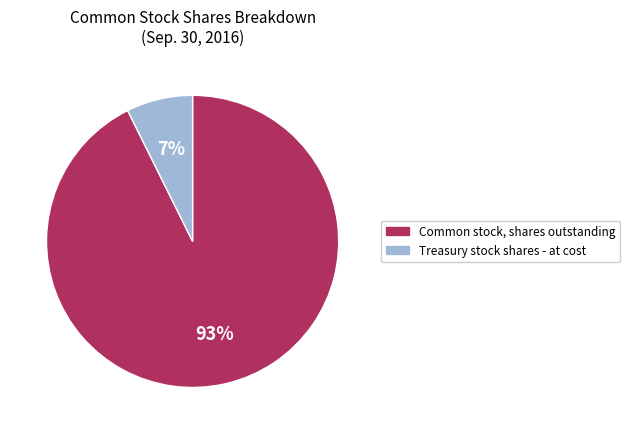

To the nearest percent, what portion does Common stock, shares outstanding represent?

93%